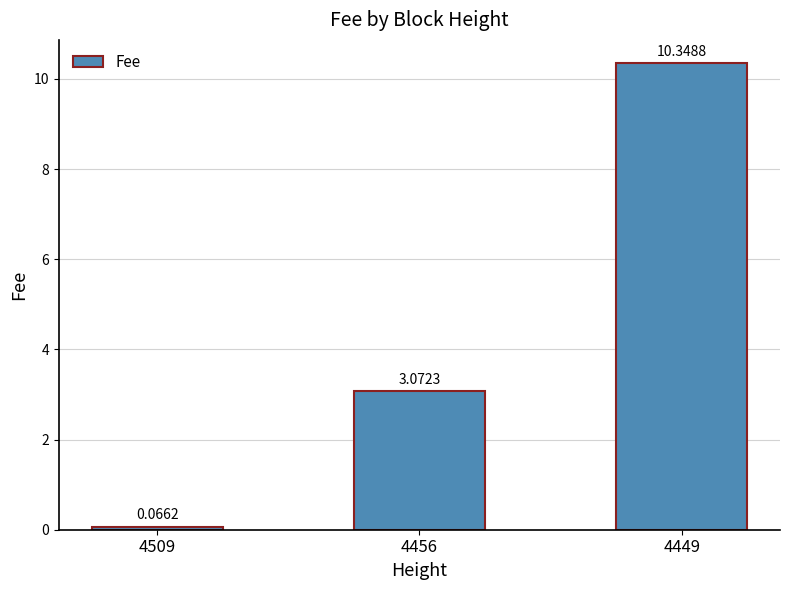

How many values are below 3?

1